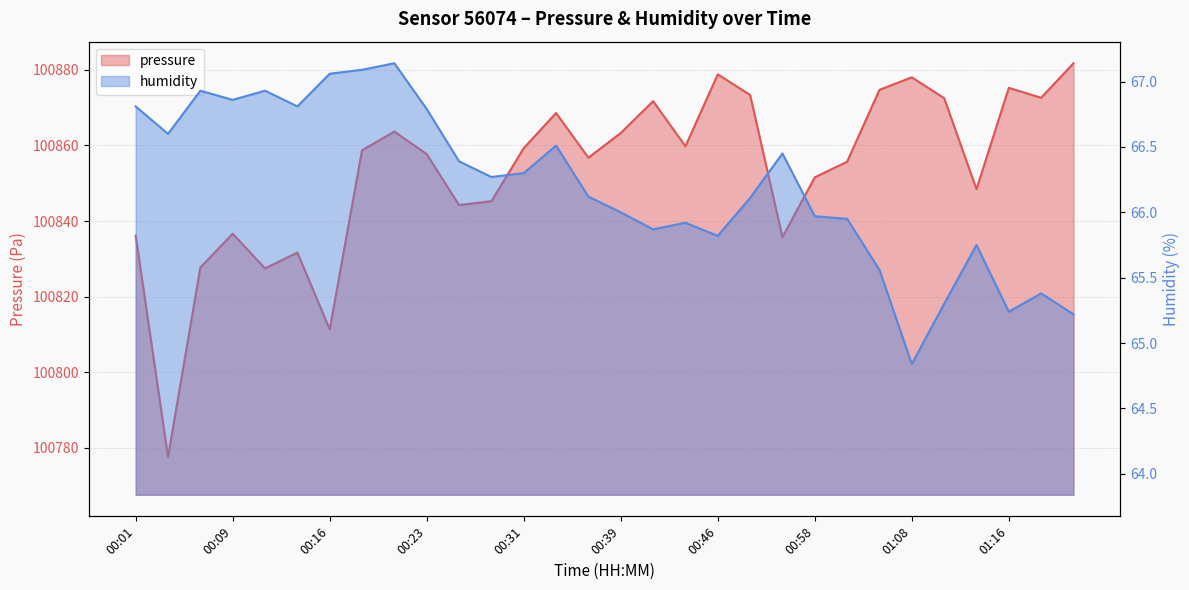

Does the chart have visible grid lines?

Yes